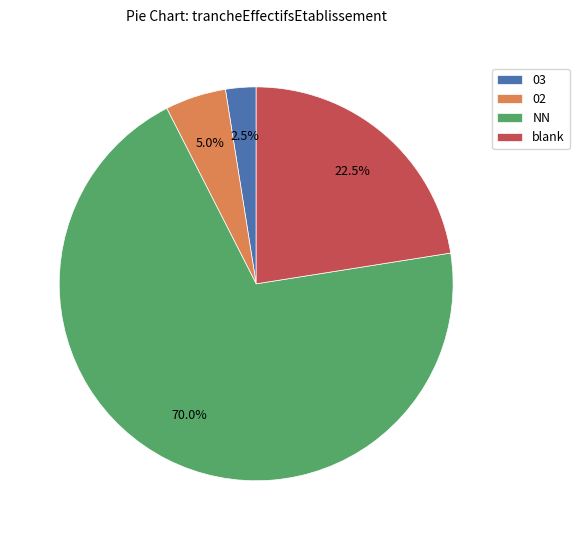

Rank the categories by value from highest to lowest.

NN, blank, 02, 03